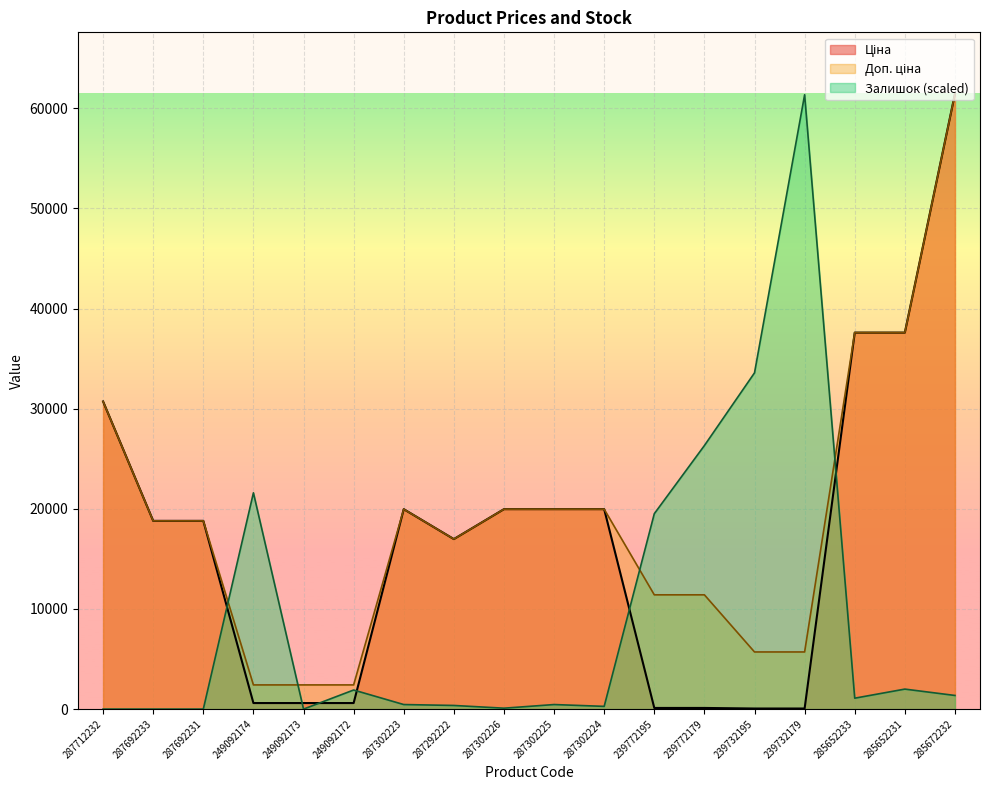

Which series has the widest spread of values?

Ціна